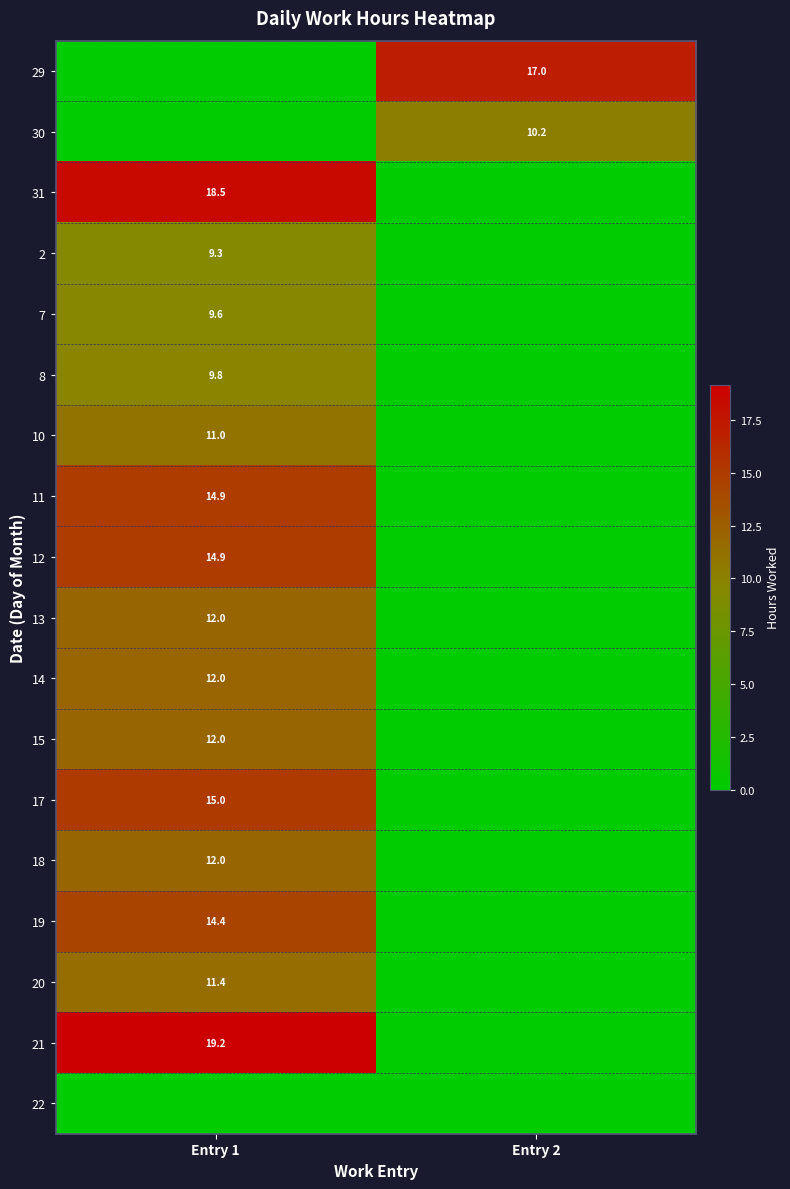

The 18 series shows 3.3 at Entry 1. True or false?

False